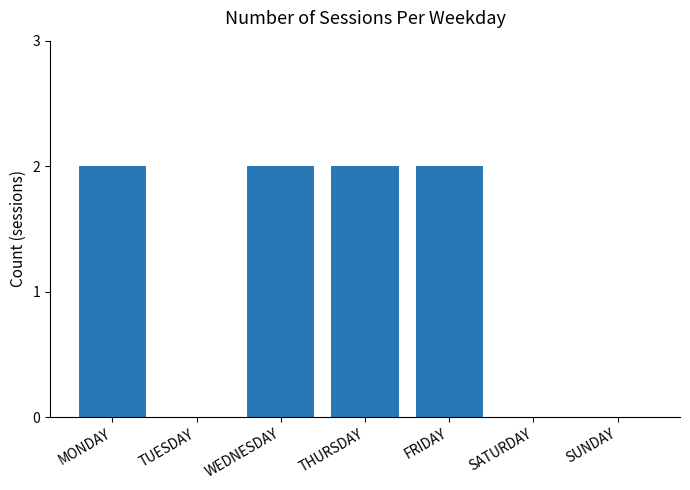

What is the change in value from TUESDAY to FRIDAY?

+2